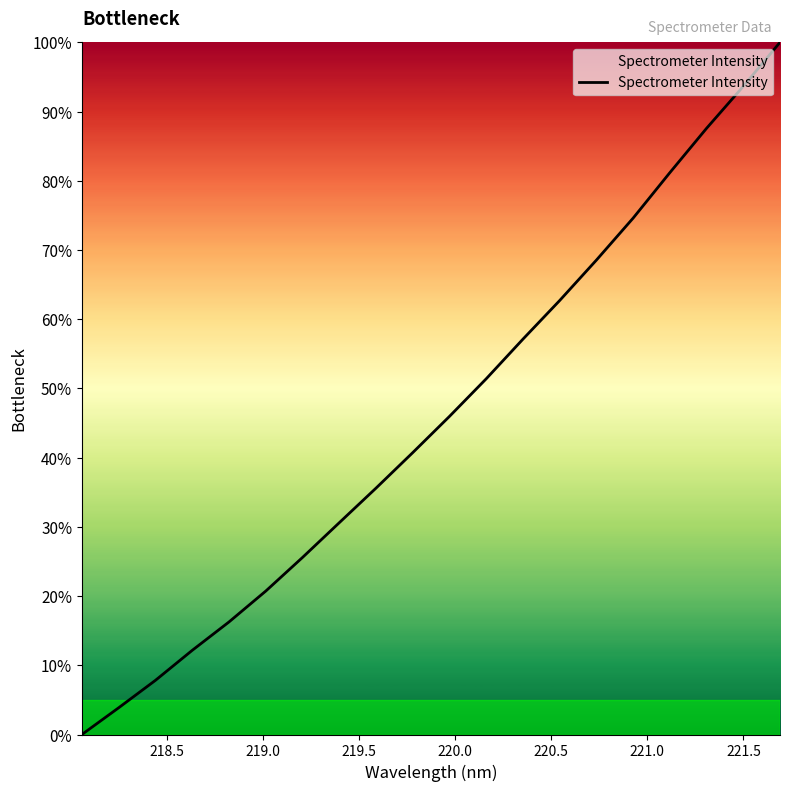

Does the chart have visible grid lines?

No